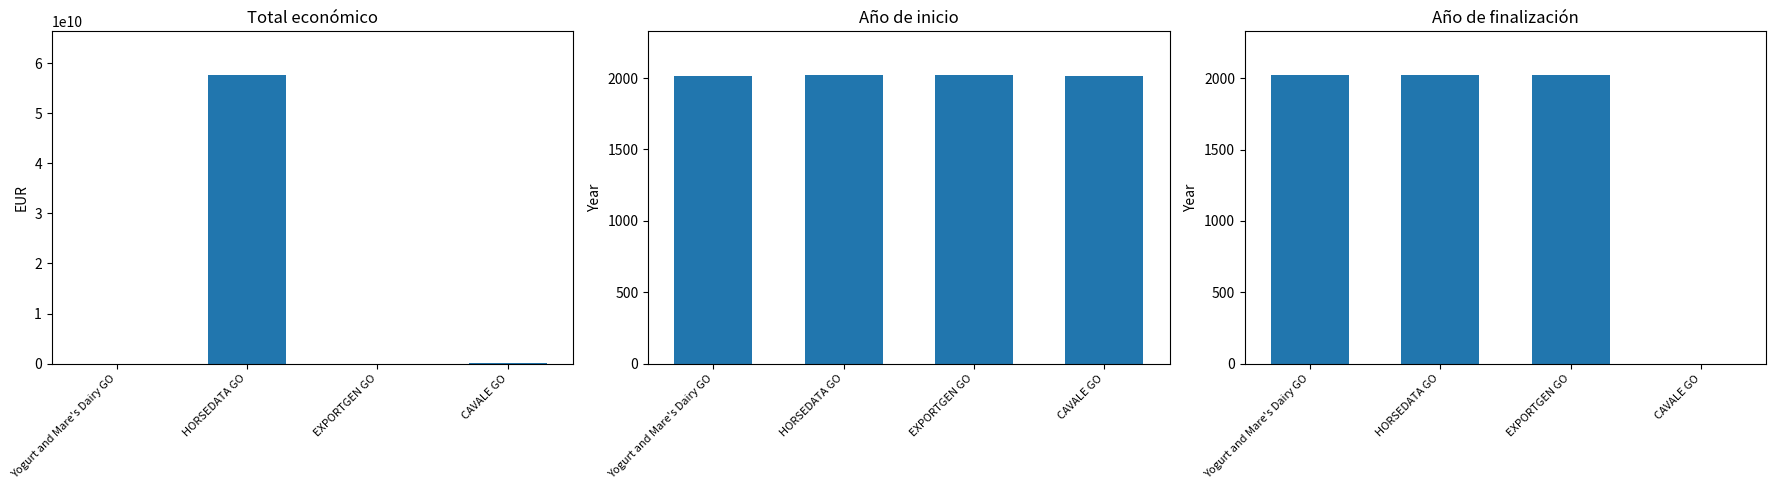

What is the highest value of the Total económico series?

57763808464.0